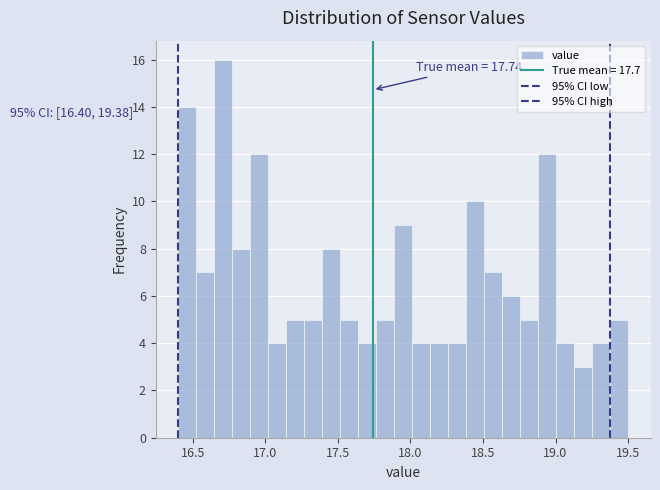

Around what value on the x-axis is the tallest bar? Give the approximate position of its centre, as read against the axis.

16.70